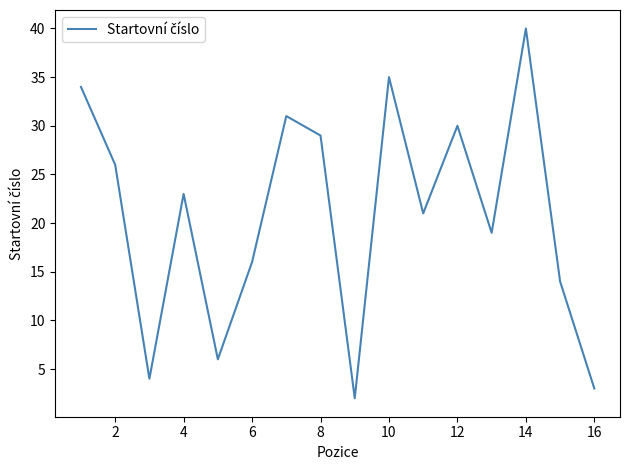

What is the maximum value shown in the chart?

40